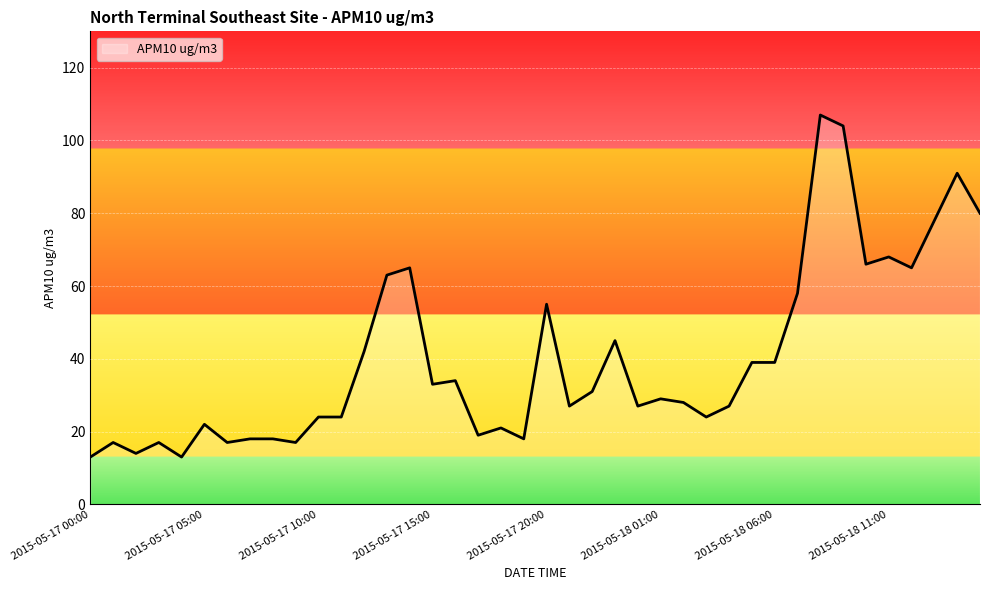

What is the minimum value shown in the chart?

13